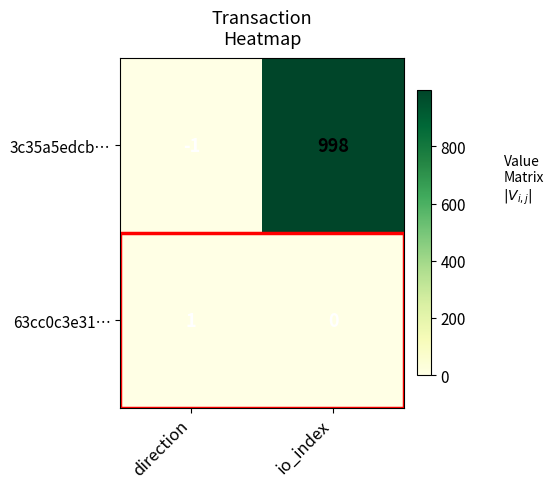

Read the 3c35a5edcb… value at io_index.

998